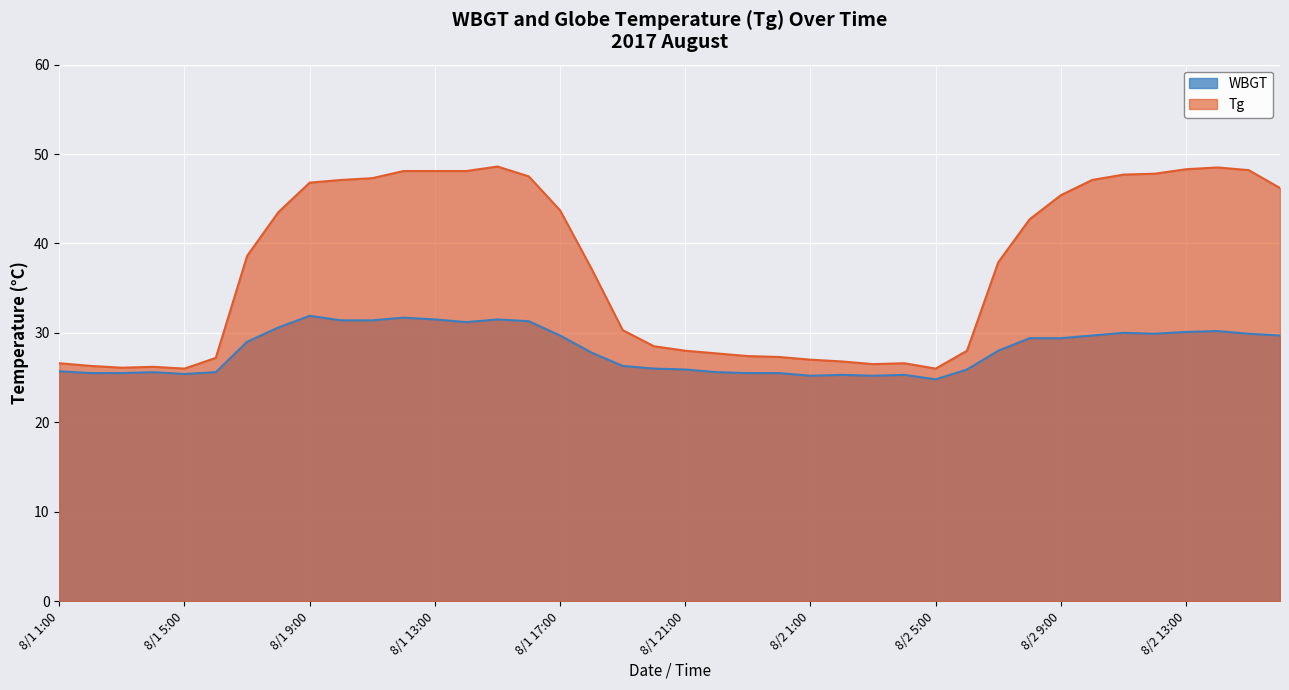

Which label corresponds to the smallest value in the chart?

8/2 5:00